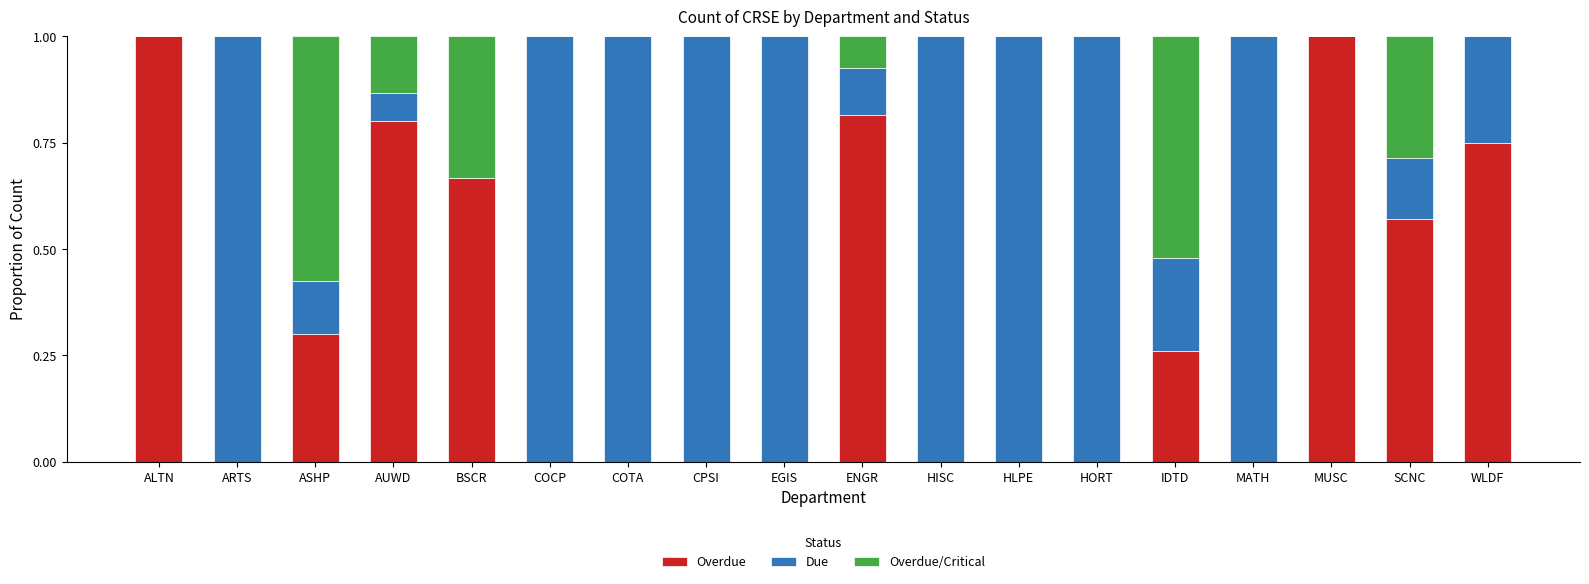

What is the total value across all series at ASHP?

1.0